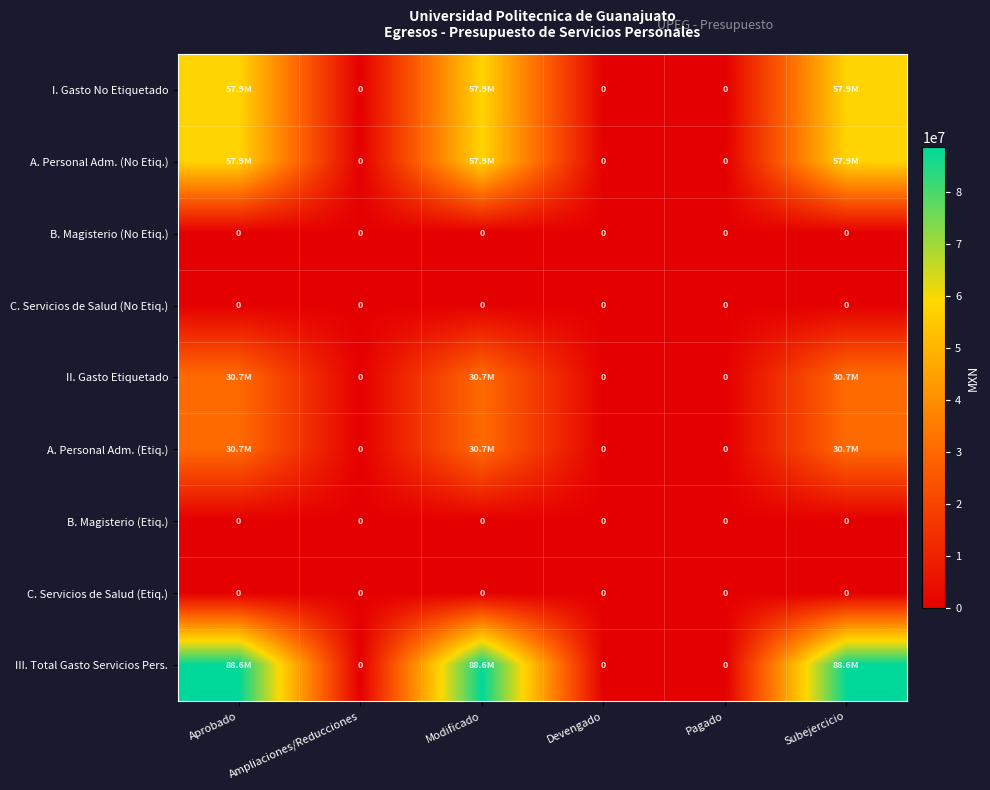

What is the difference between the highest and lowest values at Subejercicio?

88562309.0